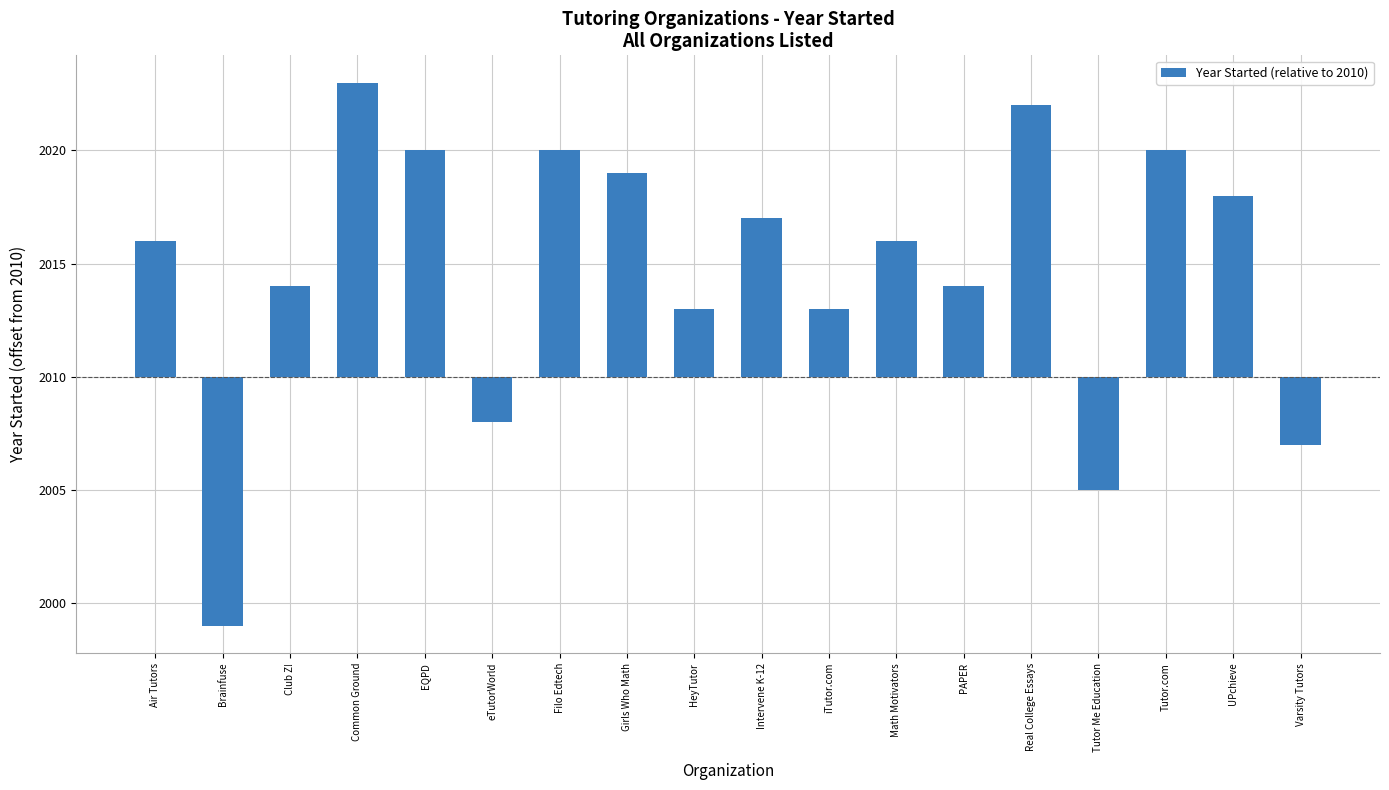

The chart shows a value of -5 at Tutor Me Education. True or false?

True